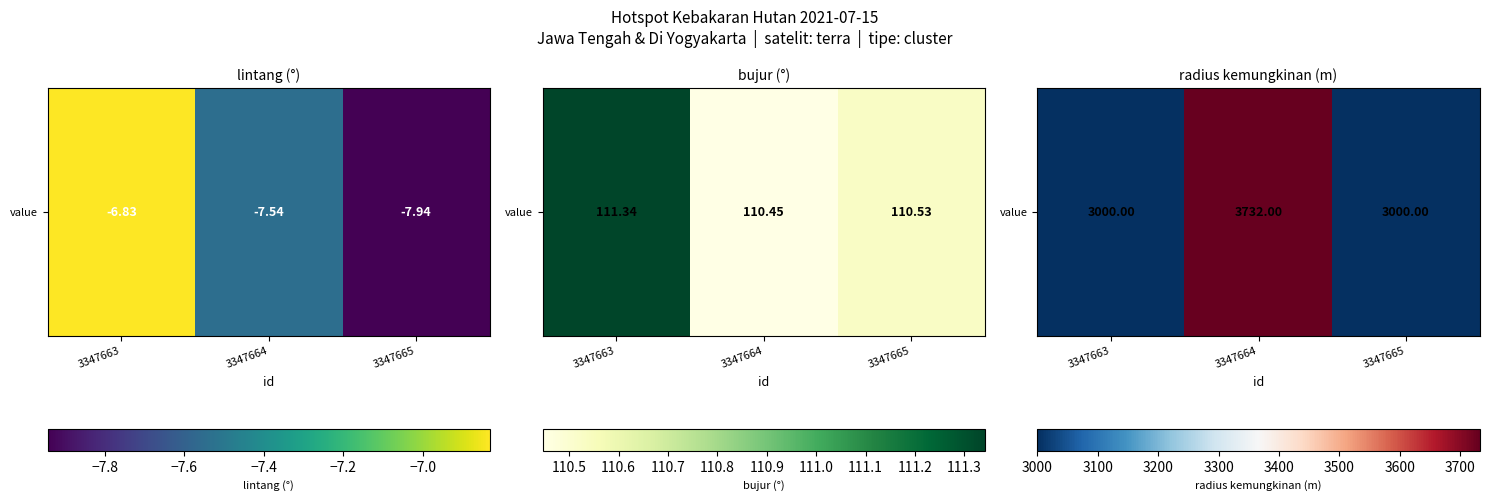

How many data points are above 3000?

1